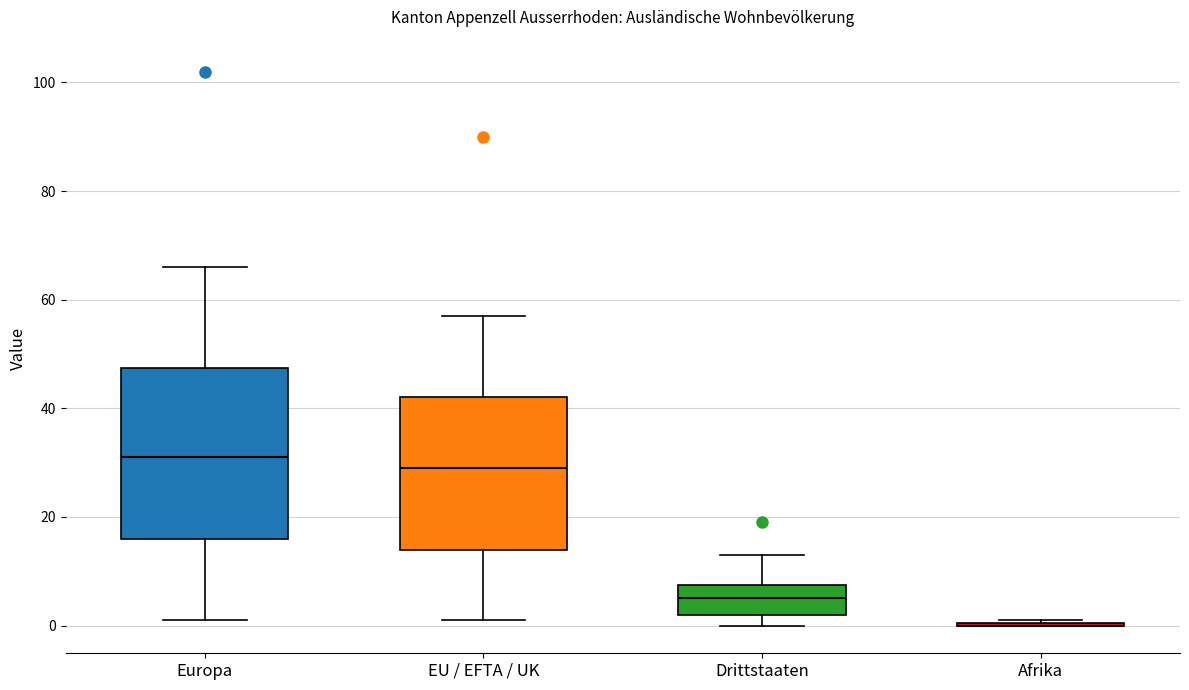

Reading left to right, read every box against the y-axis: the position of its median line, the range the box covers, and the ends of its whiskers. The values are not printed on the chart, so give them approximately, as read against the axis.

Europa: median 32, box 16 to 48, whiskers 2 to 66
EU / EFTA / UK: median 30, box 14 to 42, whiskers 2 to 58
Drittstaaten: median 6, box 2 to 8, whiskers 0 to 14
Afrika: box collapsed to a line at 0, whiskers 0 to 2